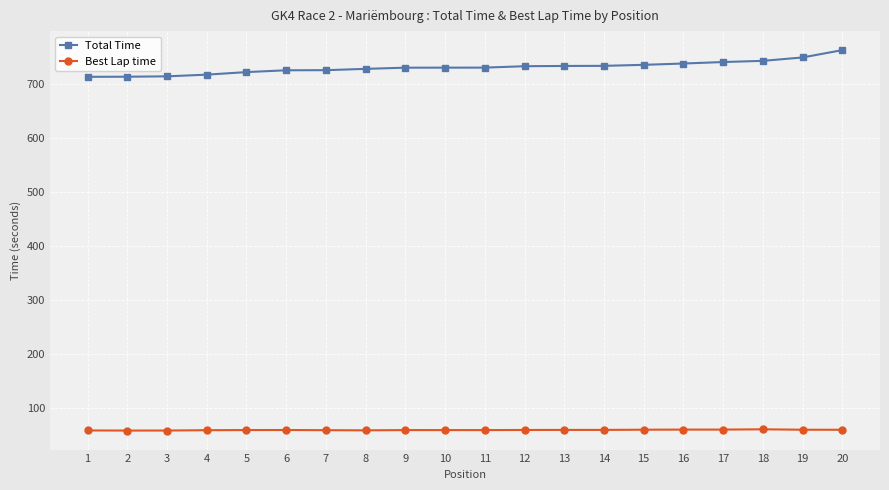

True or false: Total Time and Best Lap time intersect in this chart.

False